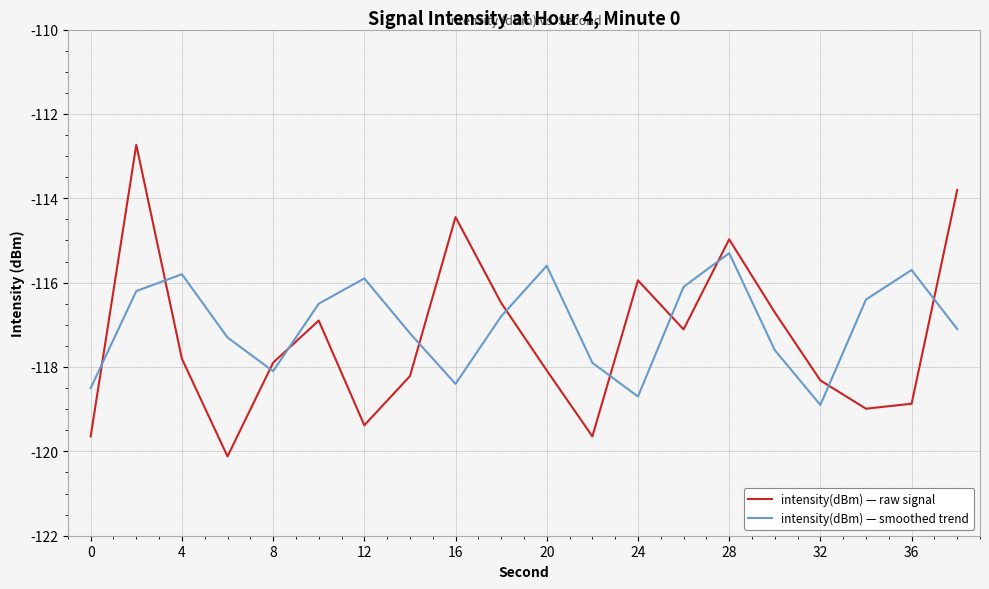

What is the greatest value displayed?

-112.7